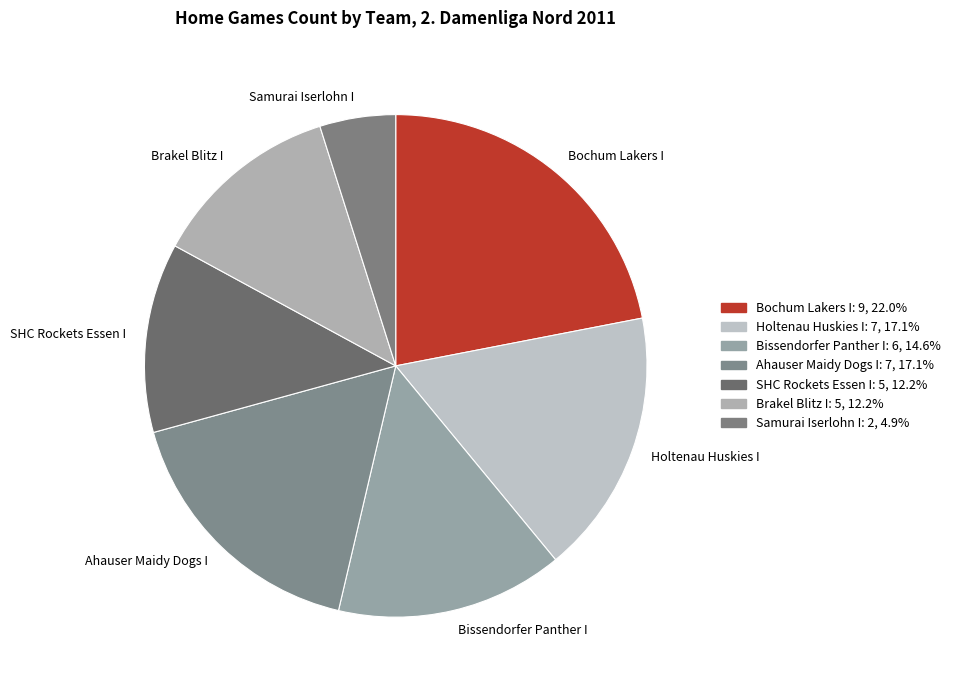

Which slice is the smallest?

Samurai Iserlohn I